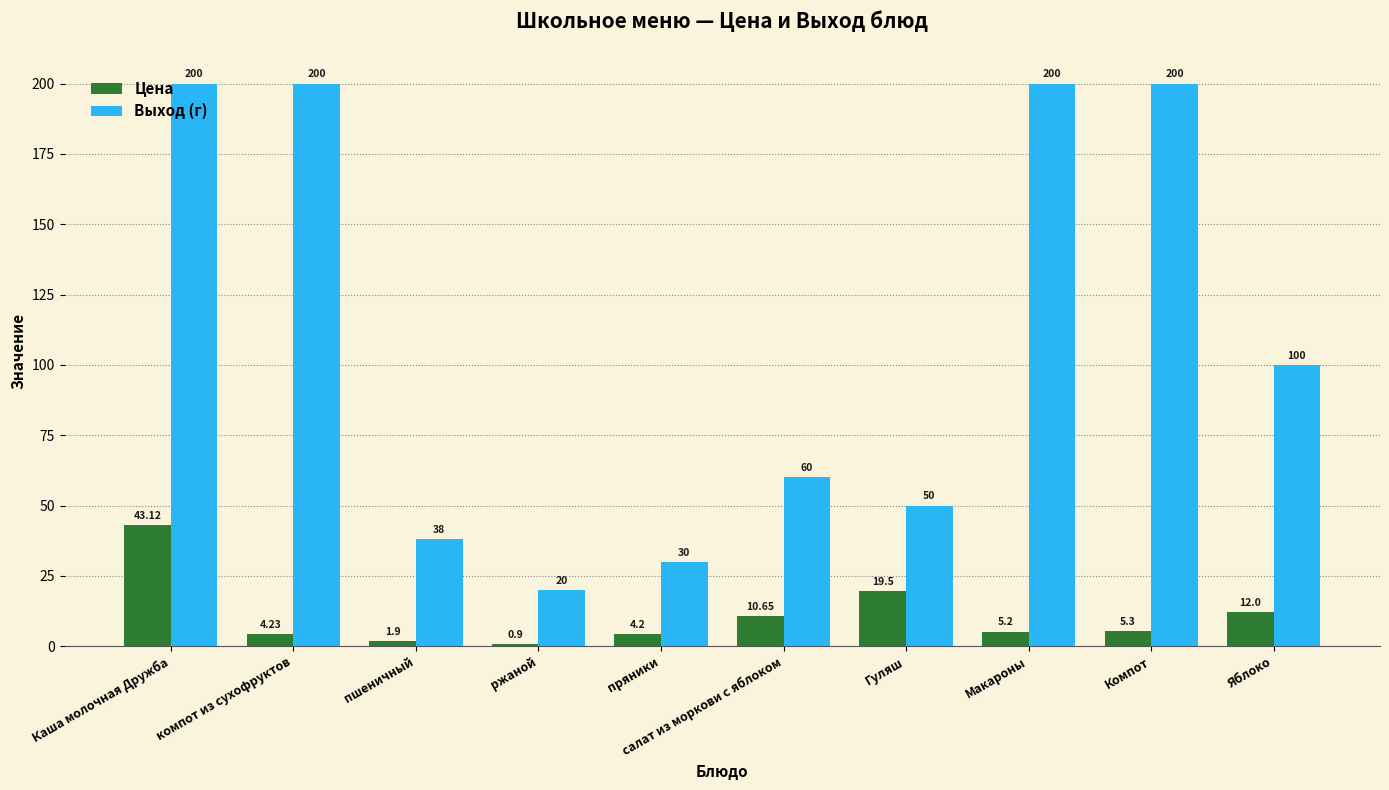

What is the average value of the Выход (г) series?

109.8